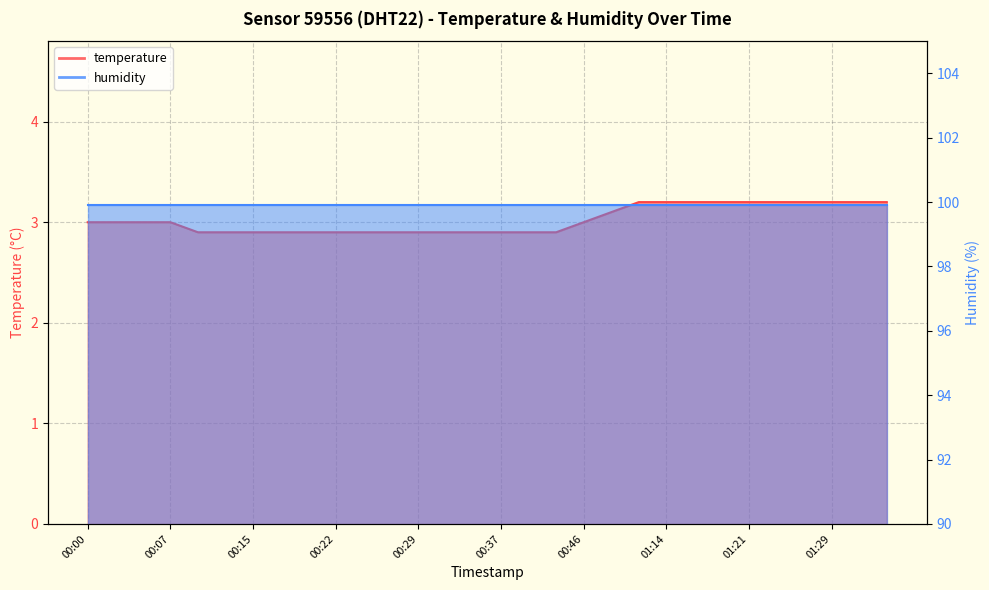

At which label is the value closest to 3?

00:00